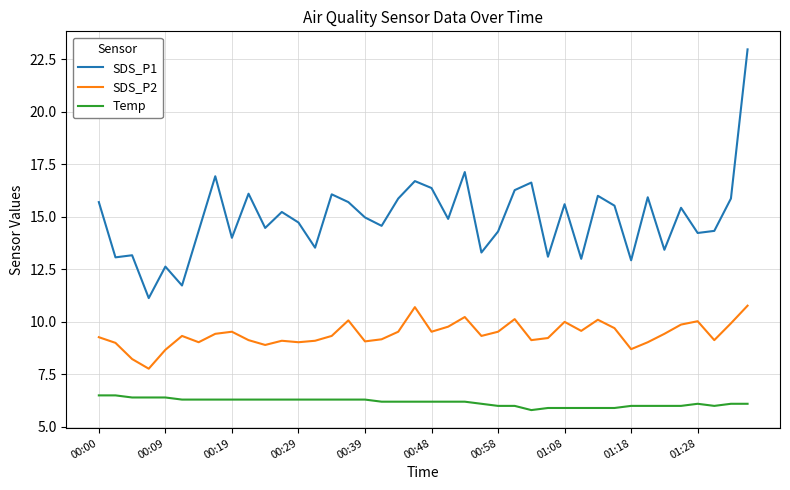

True or false: Temp and SDS_P2 cross at least once.

False